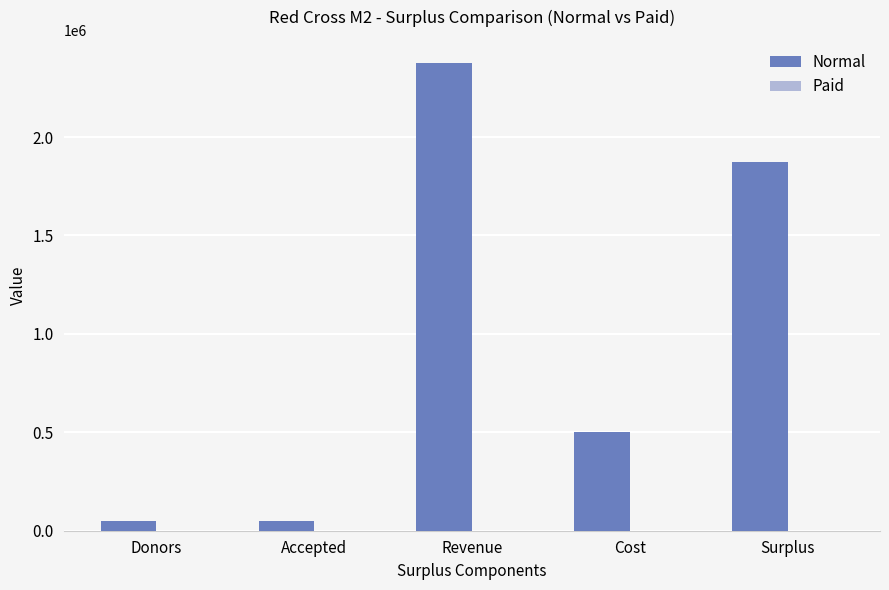

What is the difference between the maximum and minimum values?

2327500